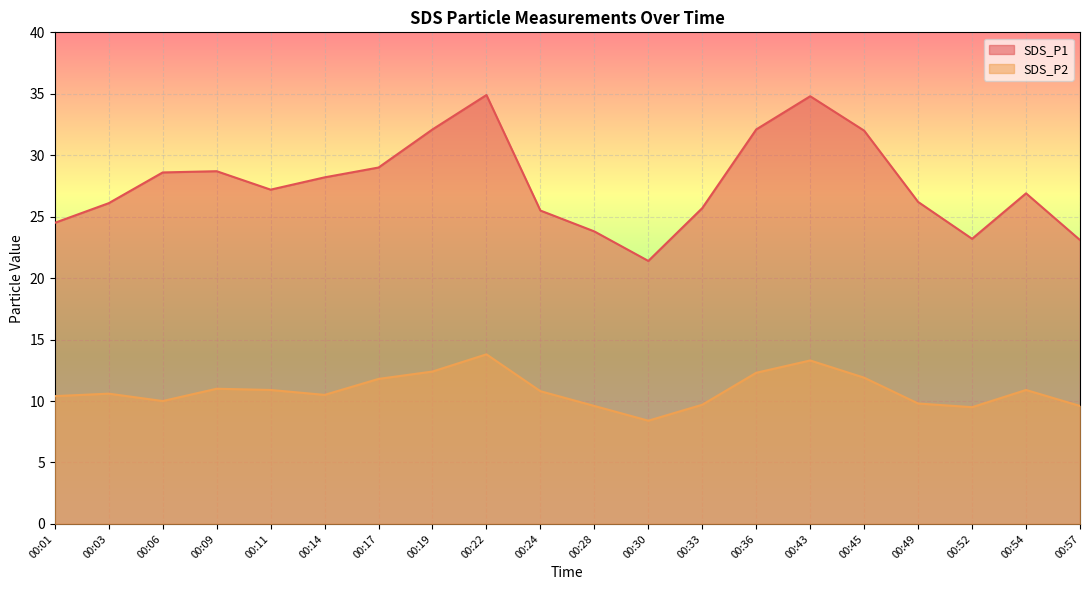

Which series changed the most between 00:11 and 00:54?

SDS_P1